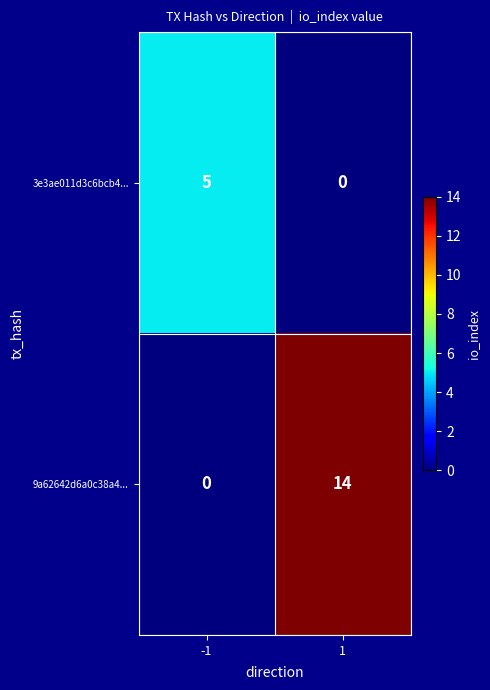

Reading left to right, list all the values displayed in this chart.

3e3ae011d3c6bcb4...: 5	0
9a62642d6a0c38a4...: 0	14